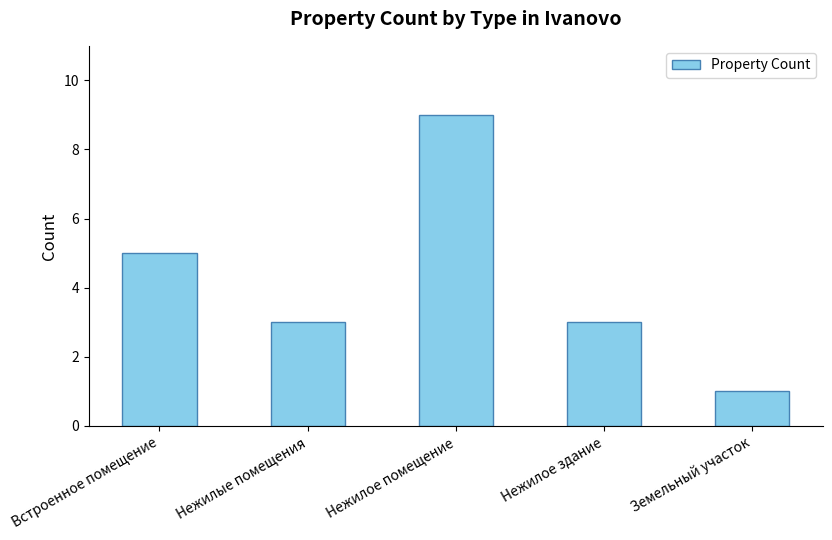

What is the sum of all values?

21